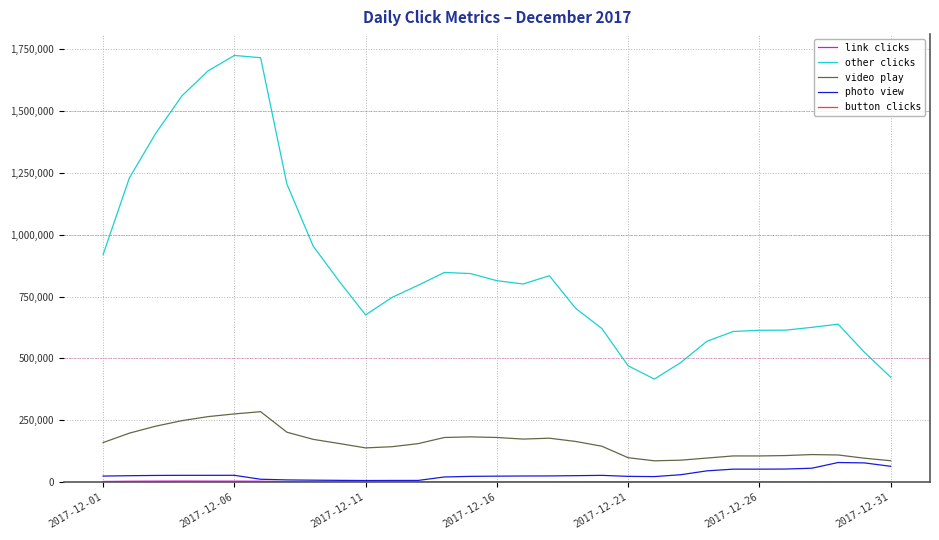

What is the maximum value for video play?

284998